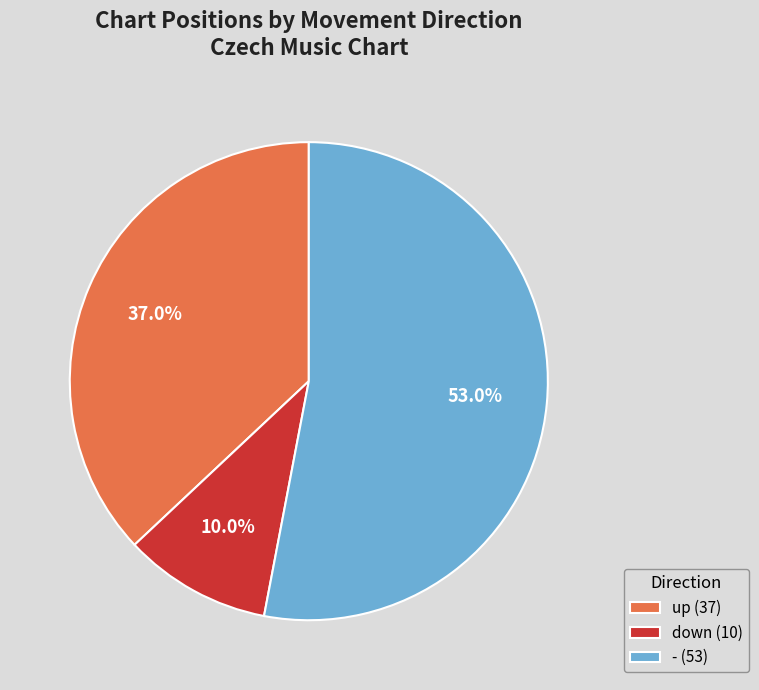

Between up (37) and down (10), which is larger?

up (37)